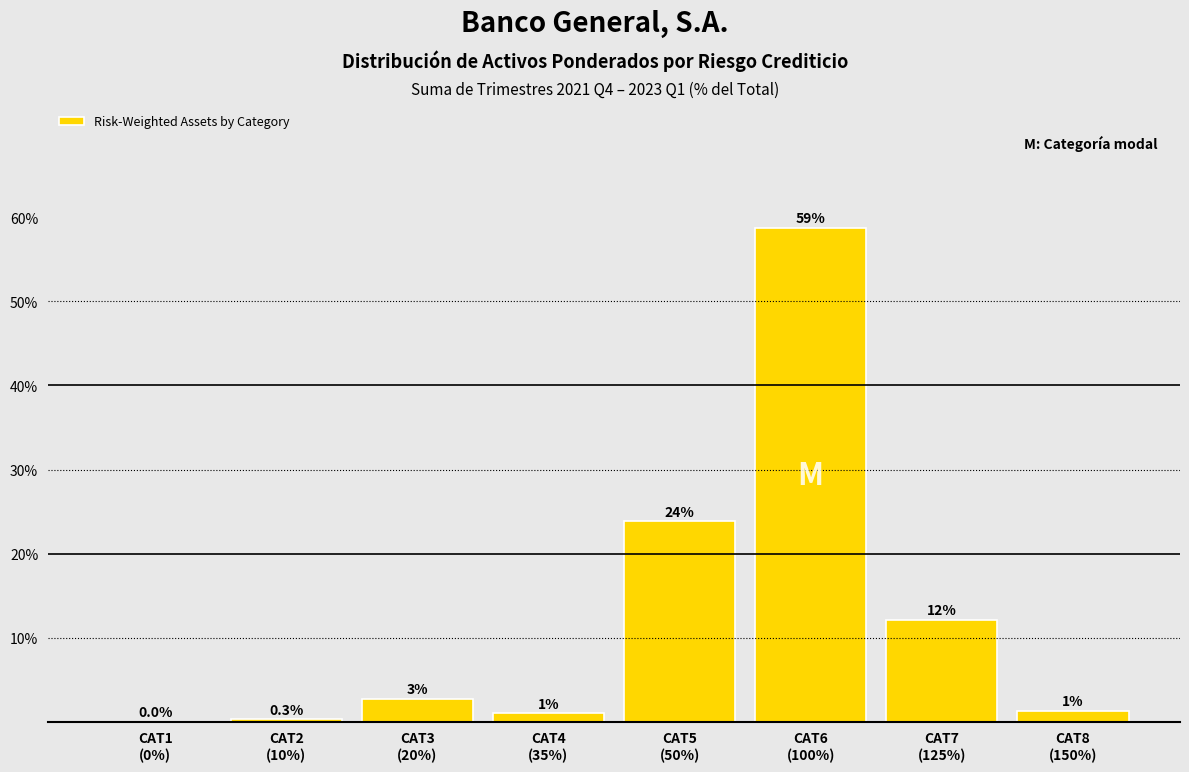

What is the greatest value displayed?

58.8